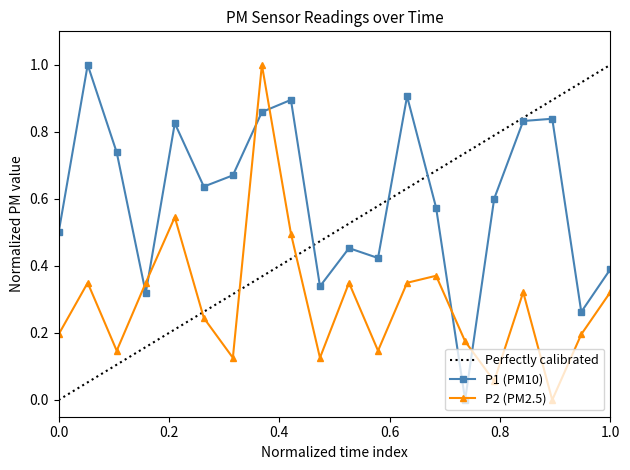

True or false: P1 (PM10) and P2 (PM2.5) cross at least once.

True